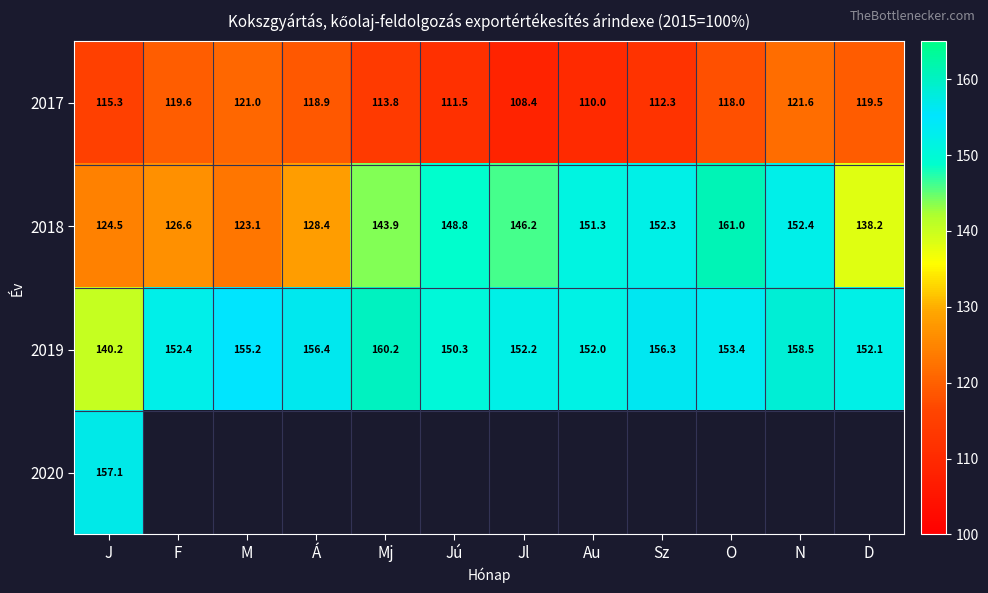

Rank the categories by 2019 value from highest to lowest.

Mj, N, Á, Sz, M, O, F, Jl, D, Au, Jú, J